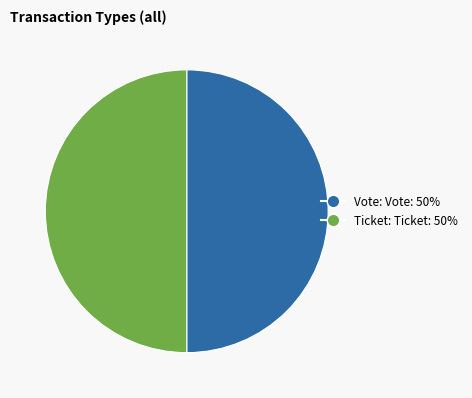

Count the number of slices in the pie.

2